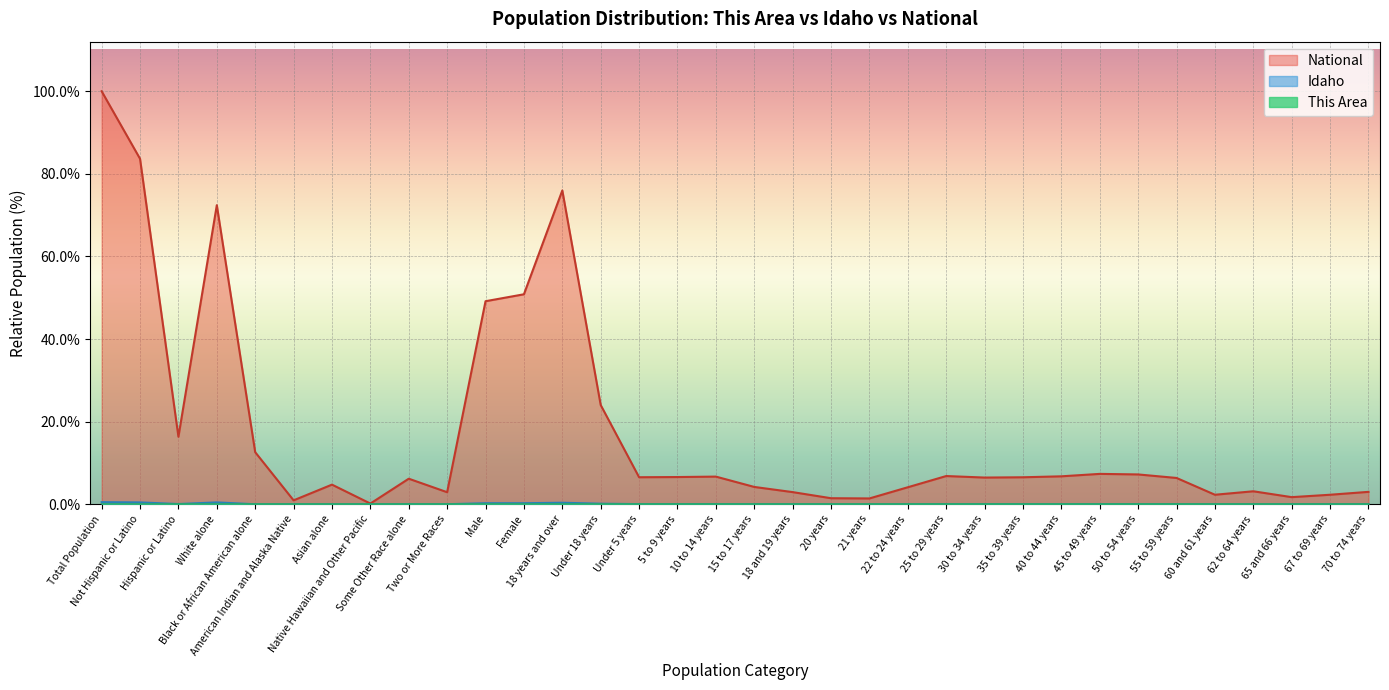

At which label does National reach its peak?

Total Population